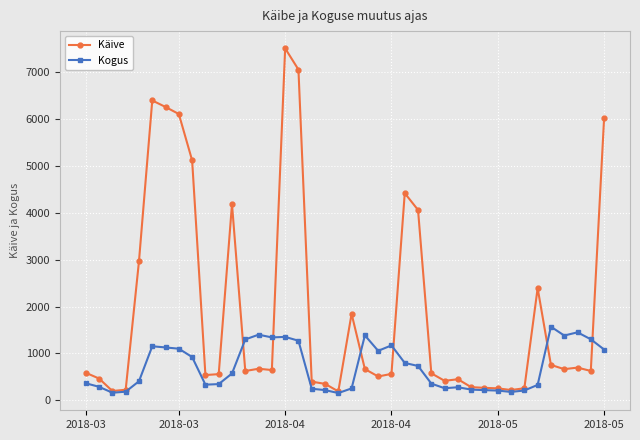

What is the lowest value of the Käive series?

187.3